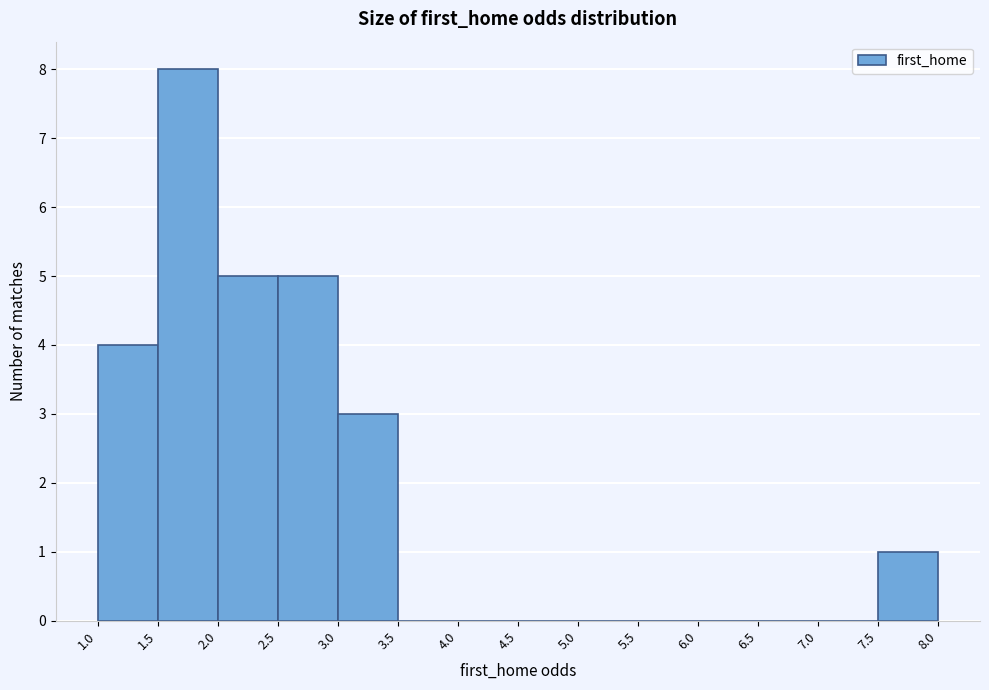

Over which range of the x-axis is the bar tallest?

1.5 to 2.0